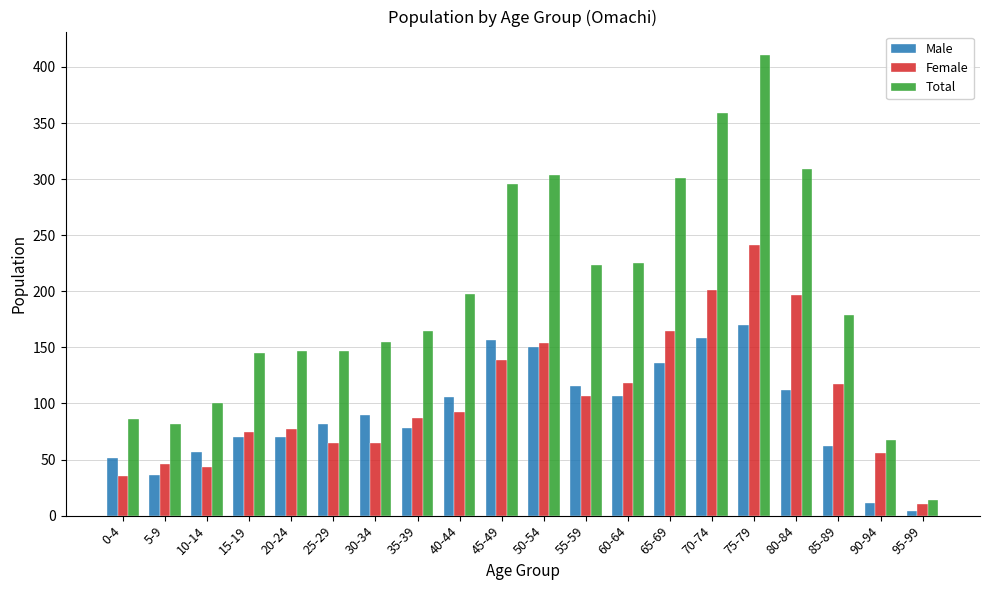

Is the value of Male at 95-99 greater than the value of Female at 40-44?

No